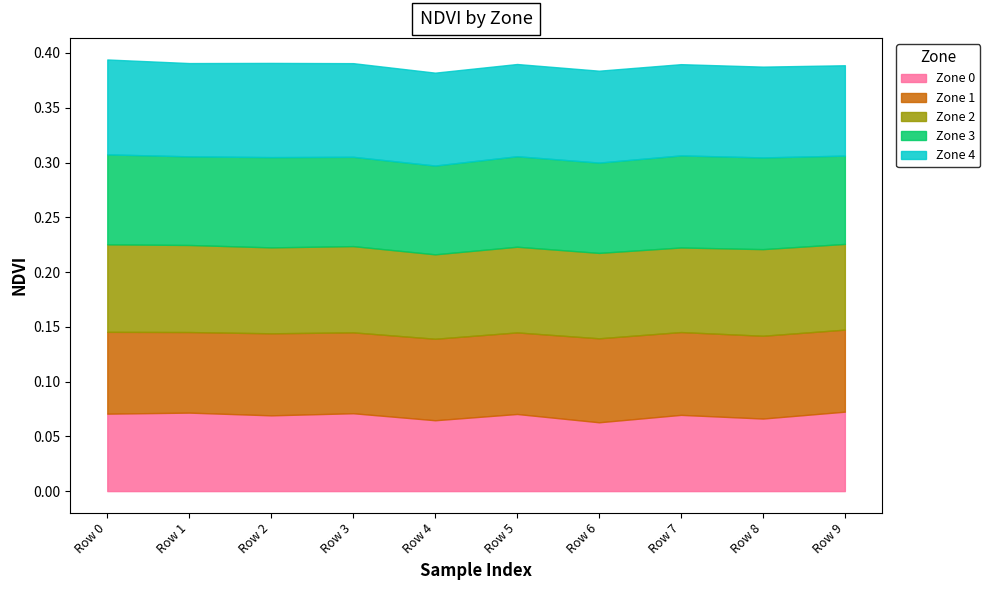

The Zone 2 series shows 0.1 at Row 6. True or false?

True